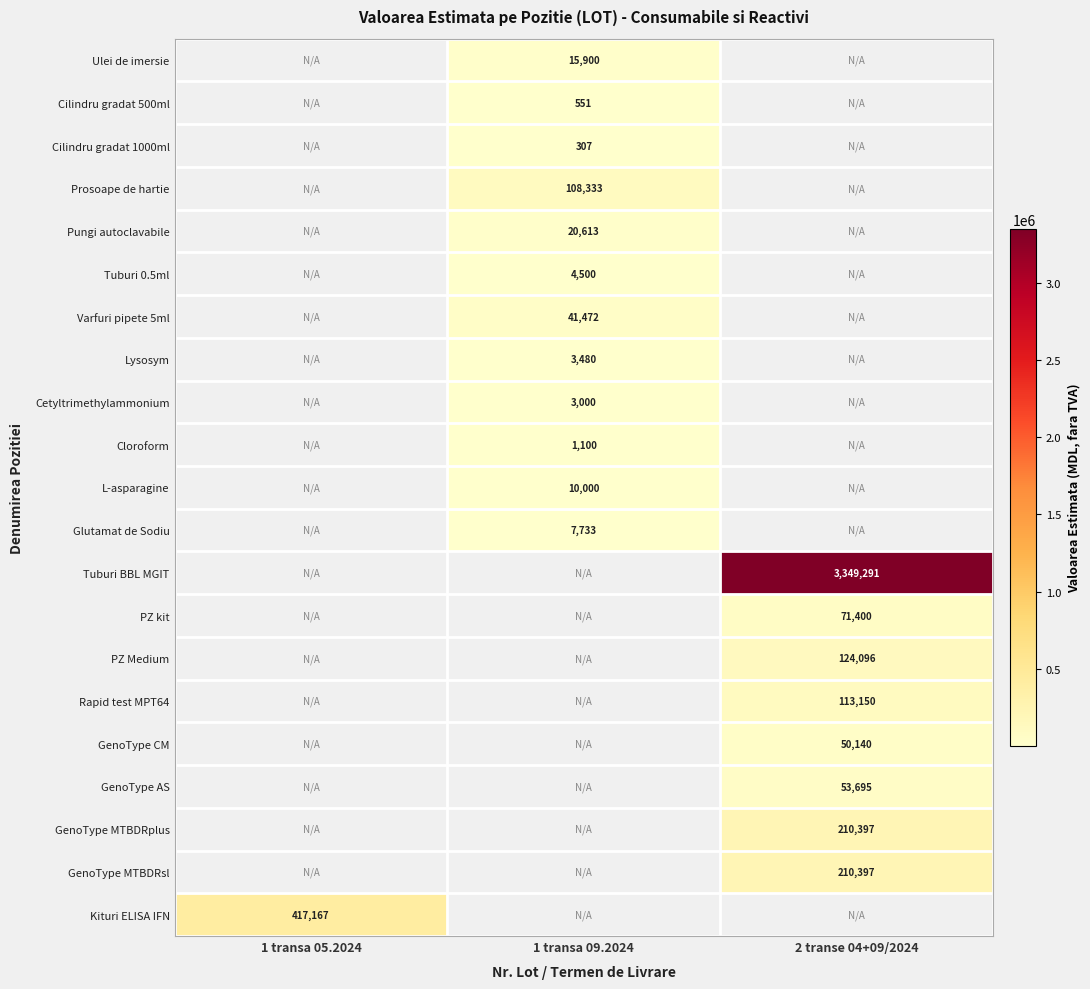

Is it true that PZ kit equals 71400 at 2 transe 04+09/2024?

True